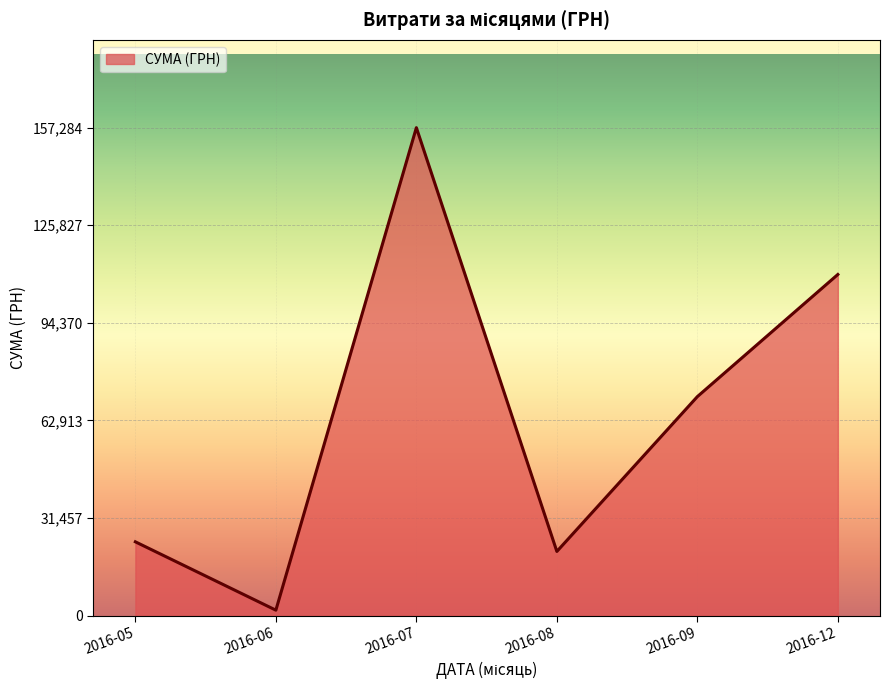

How many lines are shown in the chart?

1